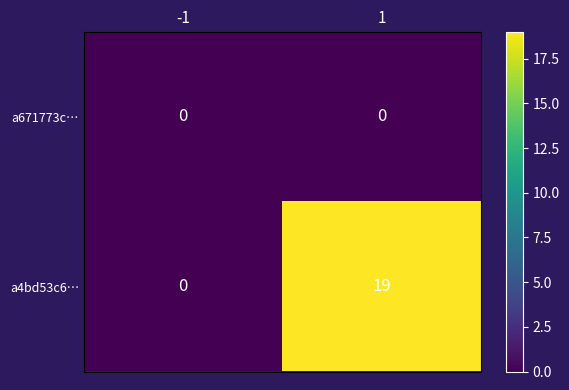

What value does the a4bd53c6… series have at 1, to the nearest 5?

20